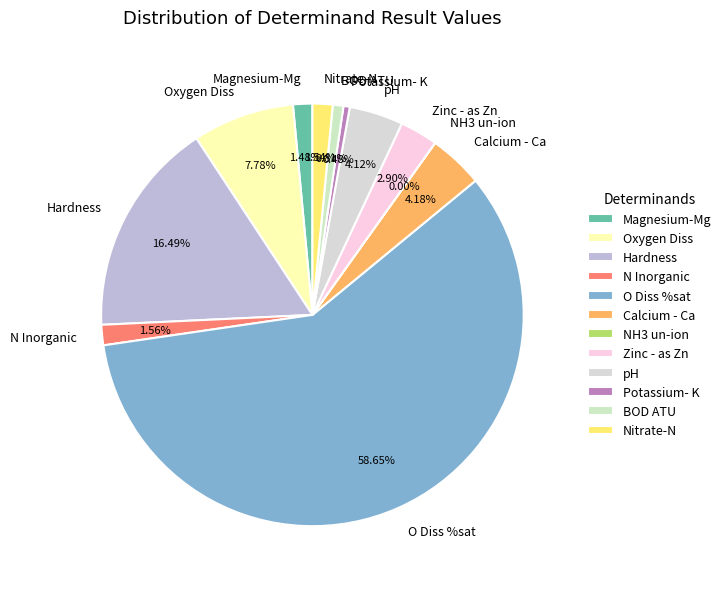

Which category has the biggest portion of the pie?

O Diss %sat